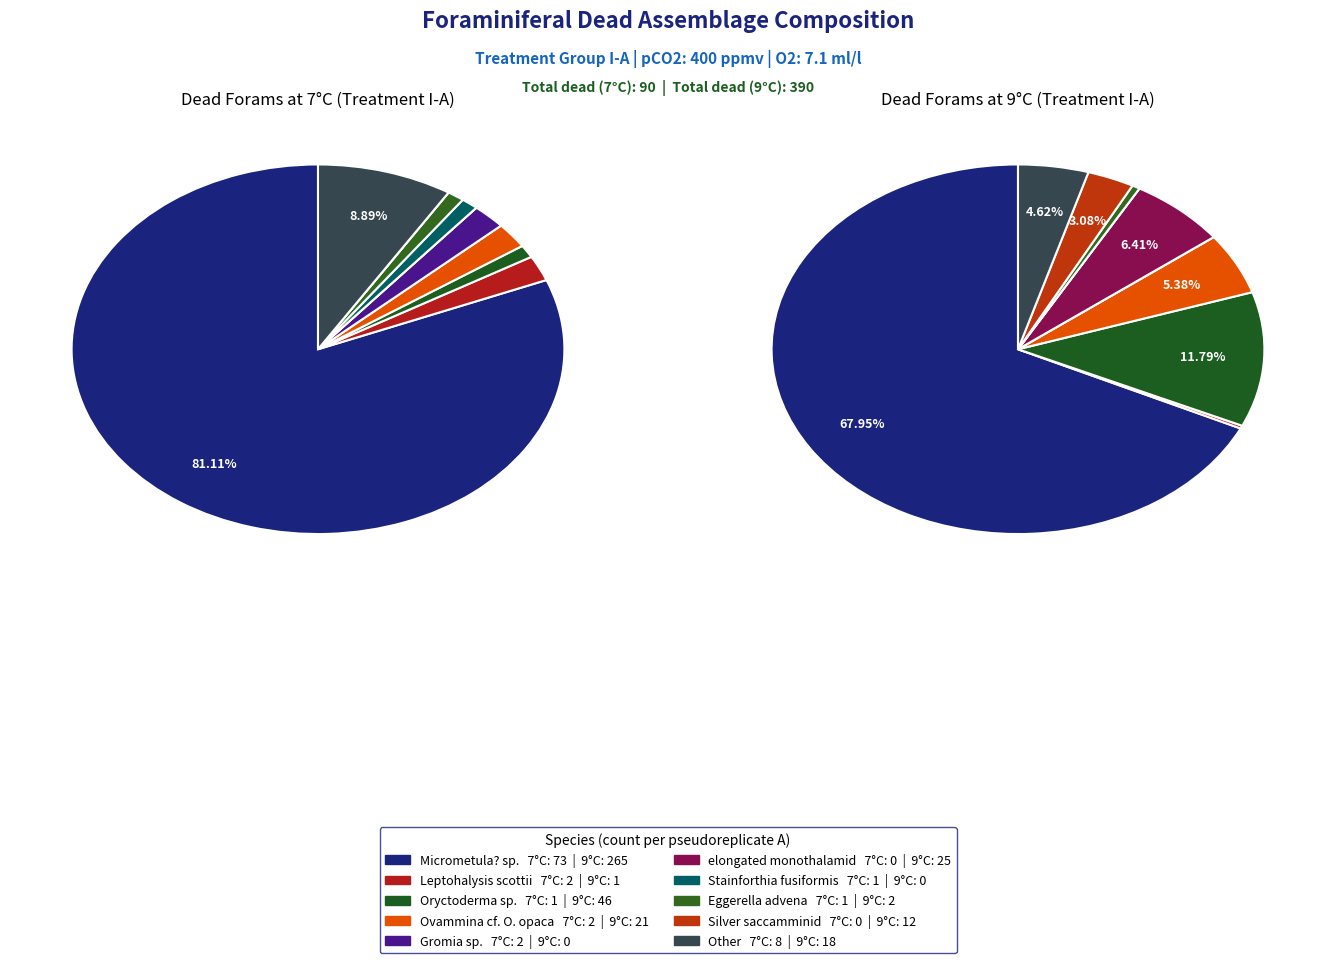

Is values_9C the majority of the pie?

No